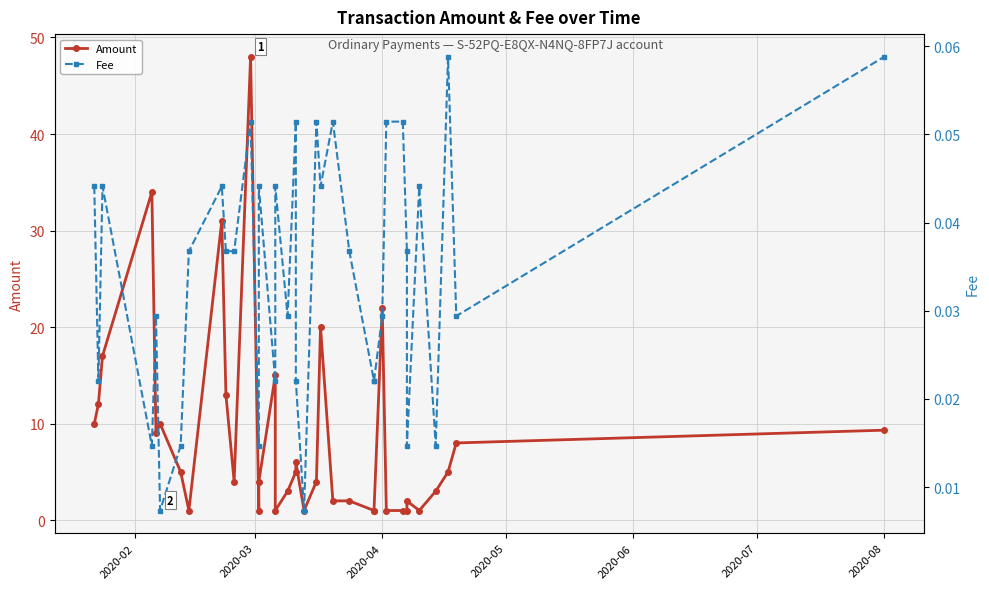

Where is Amount nearest to the value 24?

2020-04